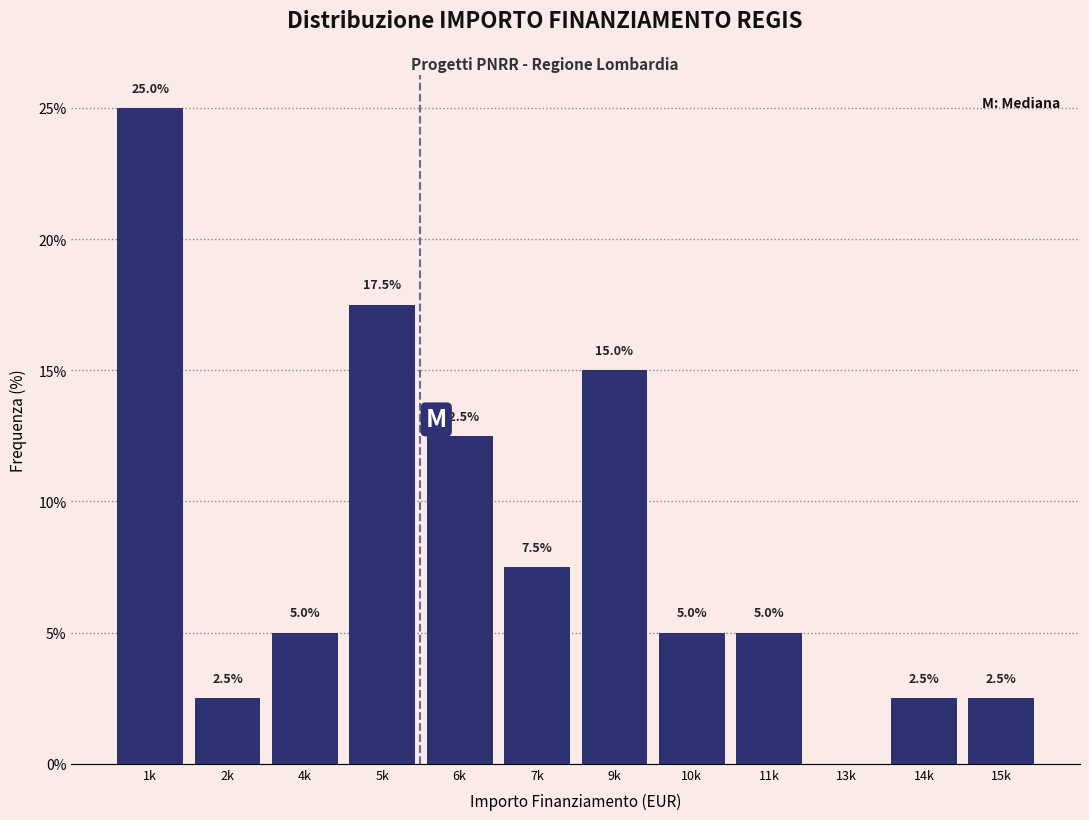

Reading left to right, what are all the values shown in this chart?

1k=25.0	2k=2.5	4k=5.0	5k=17.5	6k=12.5	7k=7.5	9k=15.0	10k=5.0	11k=5.0	13k=0.0	14k=2.5	15k=2.5